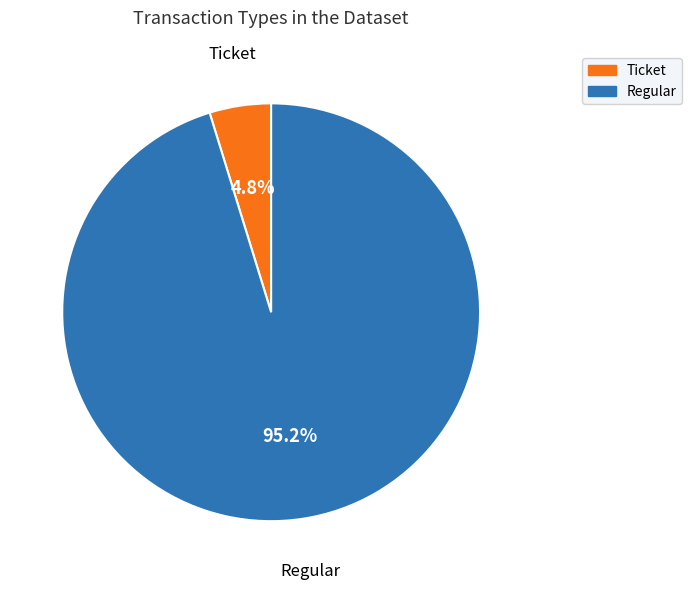

Which slice is the smallest?

Ticket